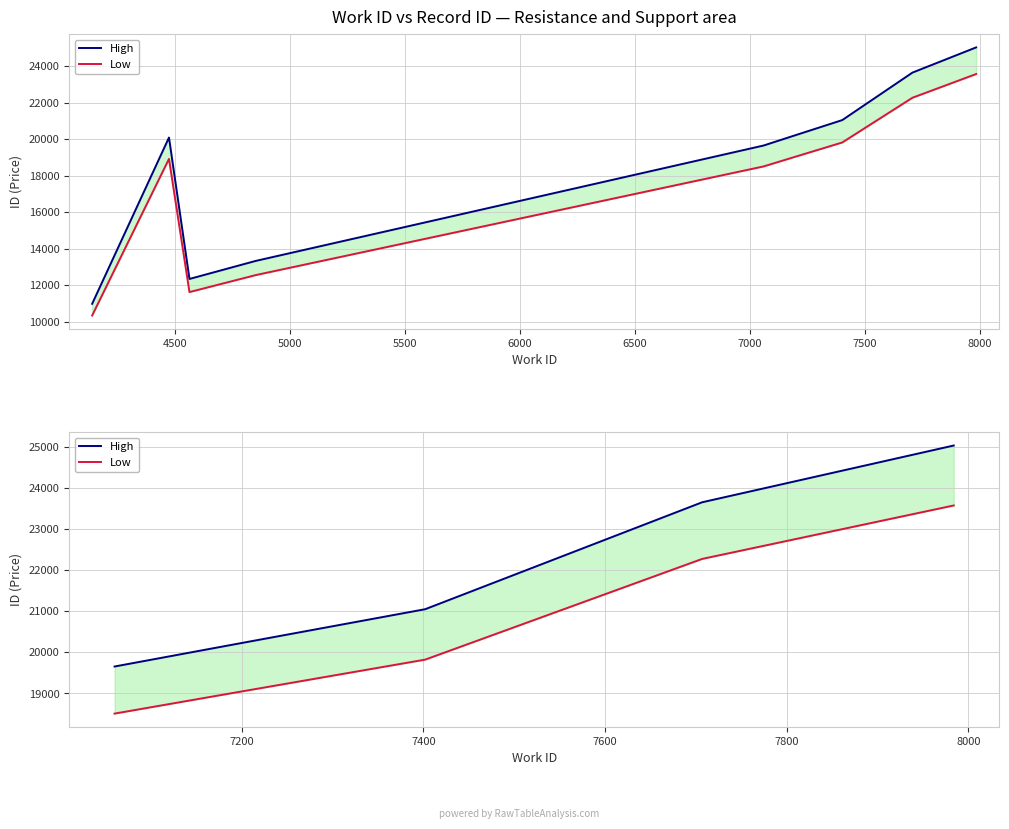

List the series in order of their overall mean, lowest first.

Low, High